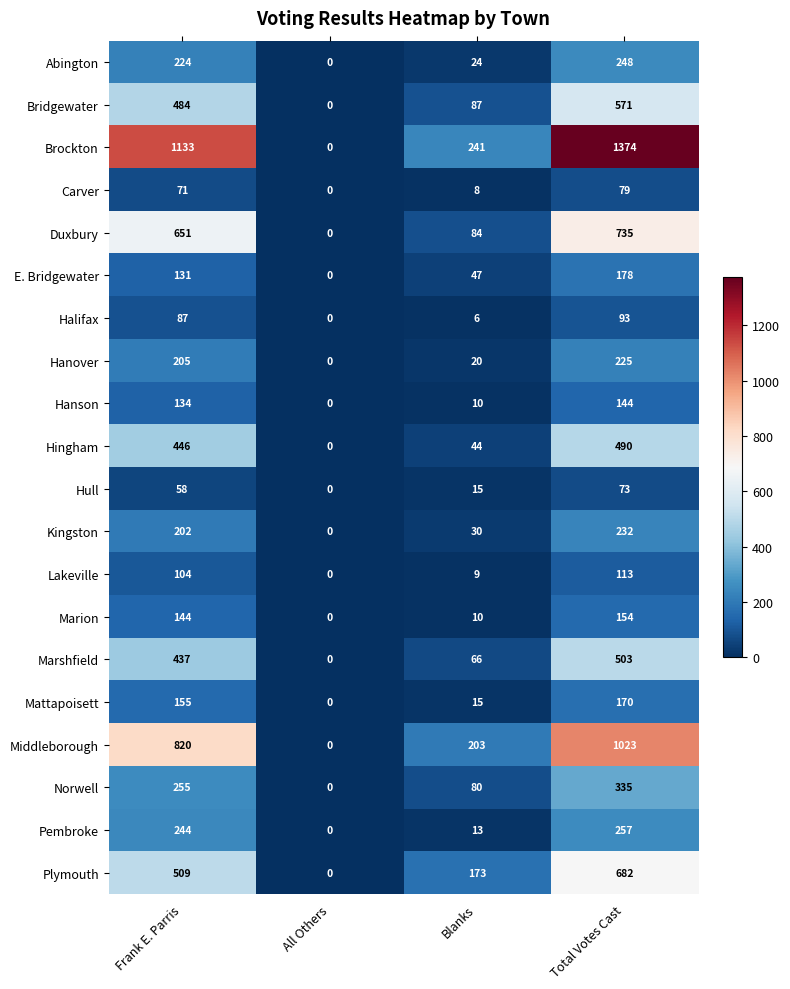

List the series in order of their peak value, highest first.

Brockton, Middleborough, Duxbury, Plymouth, Bridgewater, Marshfield, Hingham, Norwell, Pembroke, Abington, Kingston, Hanover, E. Bridgewater, Mattapoisett, Marion, Hanson, Lakeville, Halifax, Carver, Hull